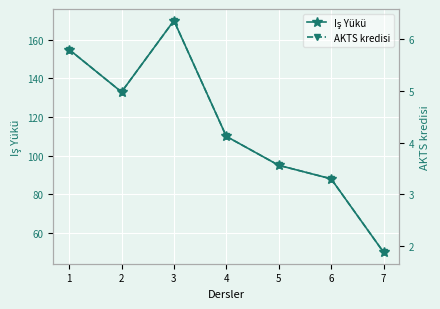

Where is Iş Yükü nearest to the value 110?

4